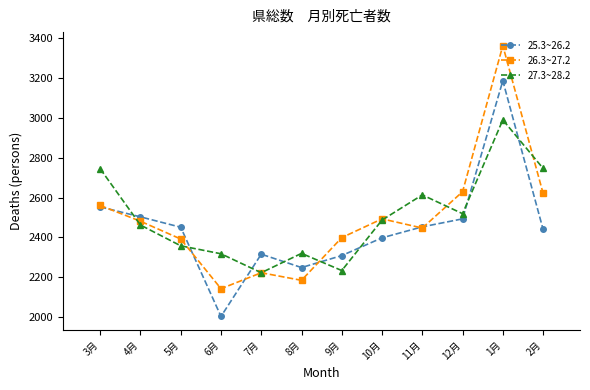

At which category does the chart reach its peak across all series?

1月